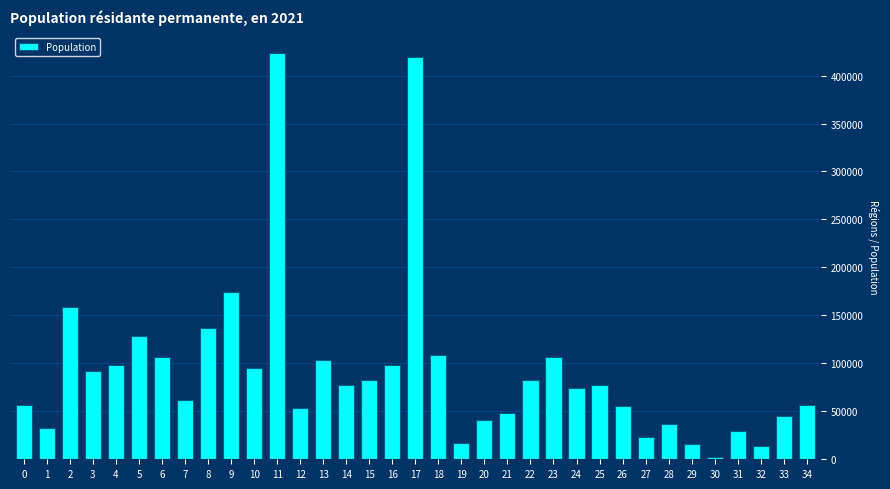

What is the change in value from 9 to 11?

+248547